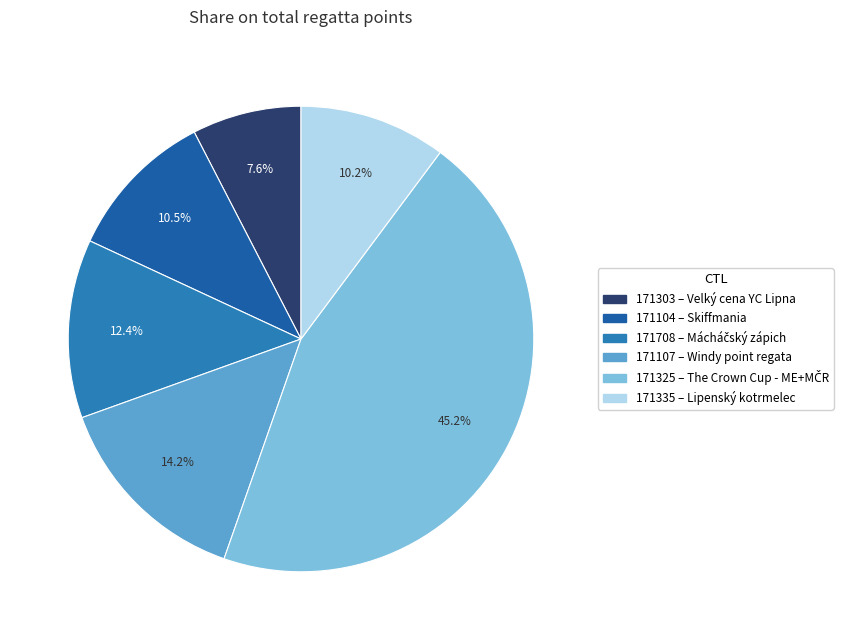

Combined, do 171335 and 171303 account for over 50%?

No